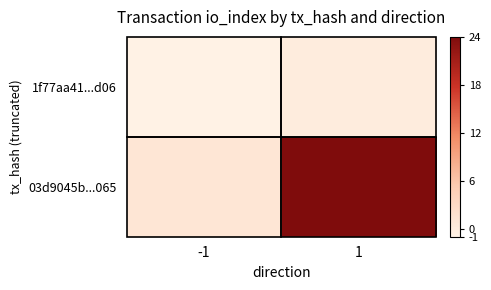

At which category is the sum across all series the highest?

1